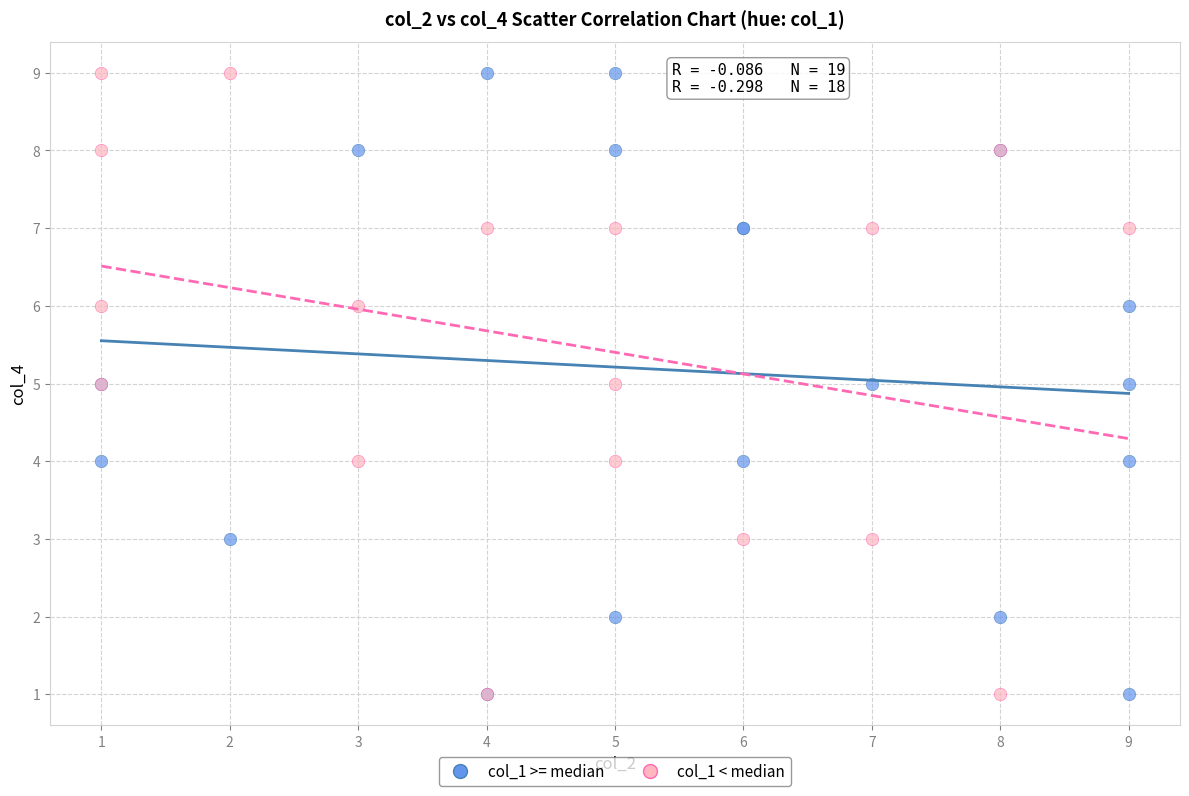

What are all the series names shown in the legend?

col_1 >= median, col_1 < median